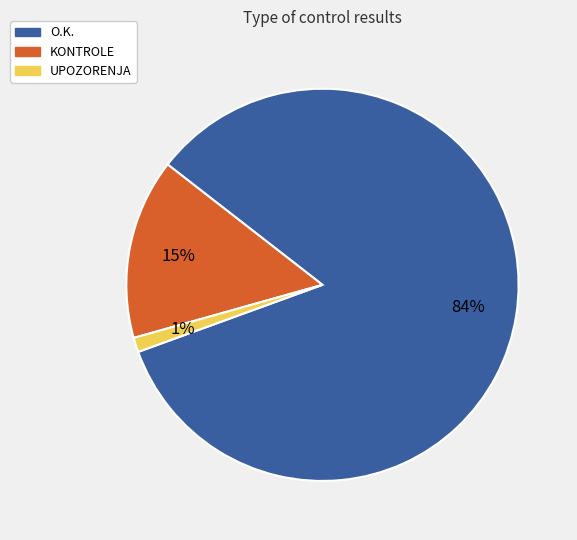

What is the largest slice in the pie chart?

O.K.